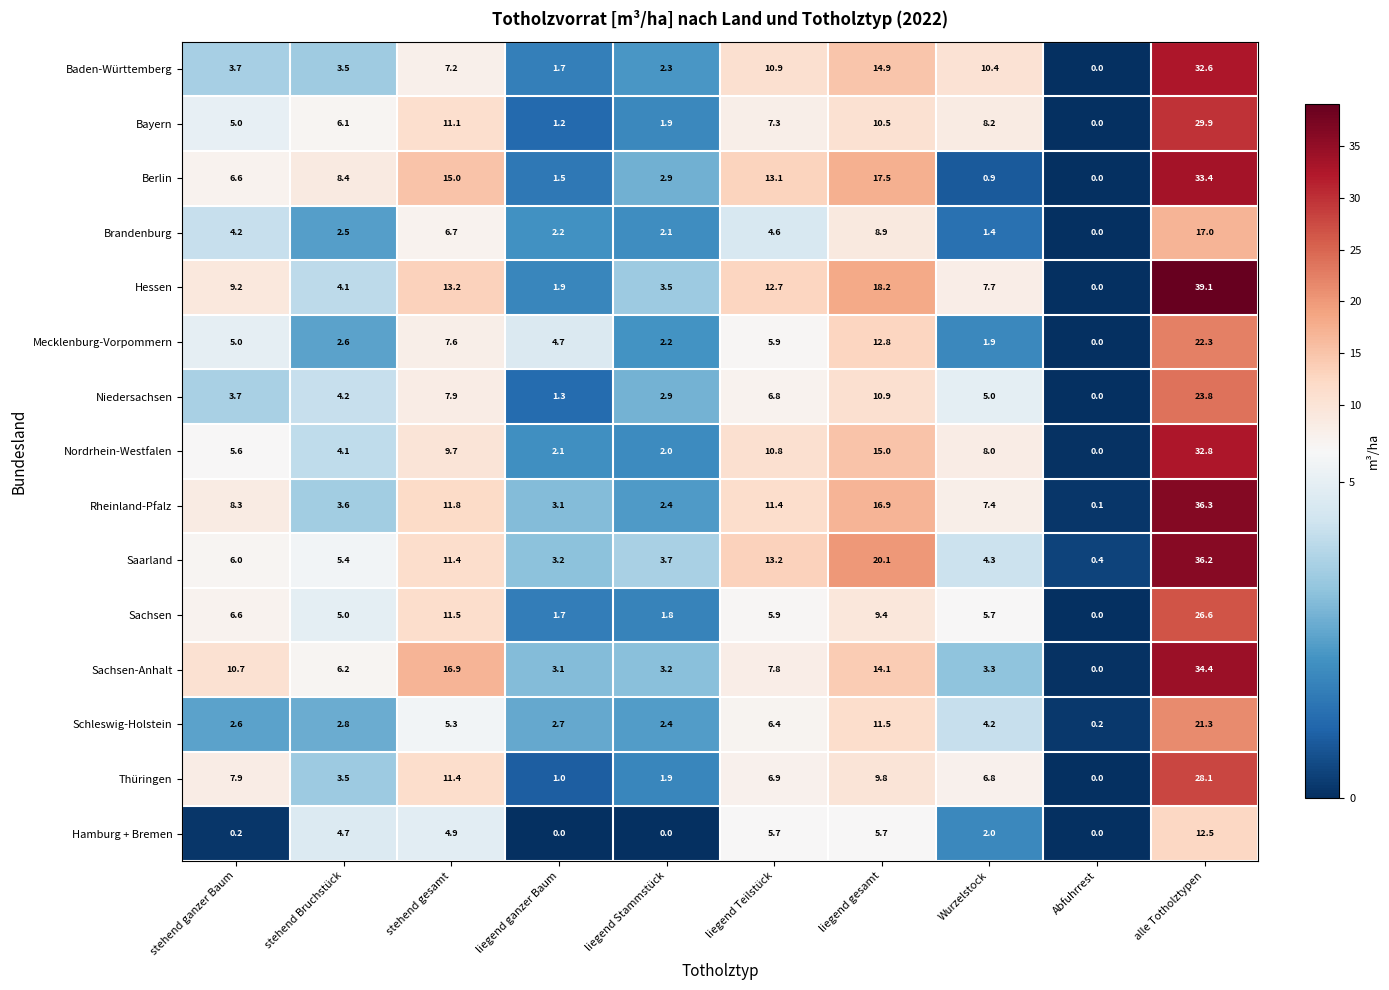

Which label corresponds to the largest value in the chart?

alle Totholztypen